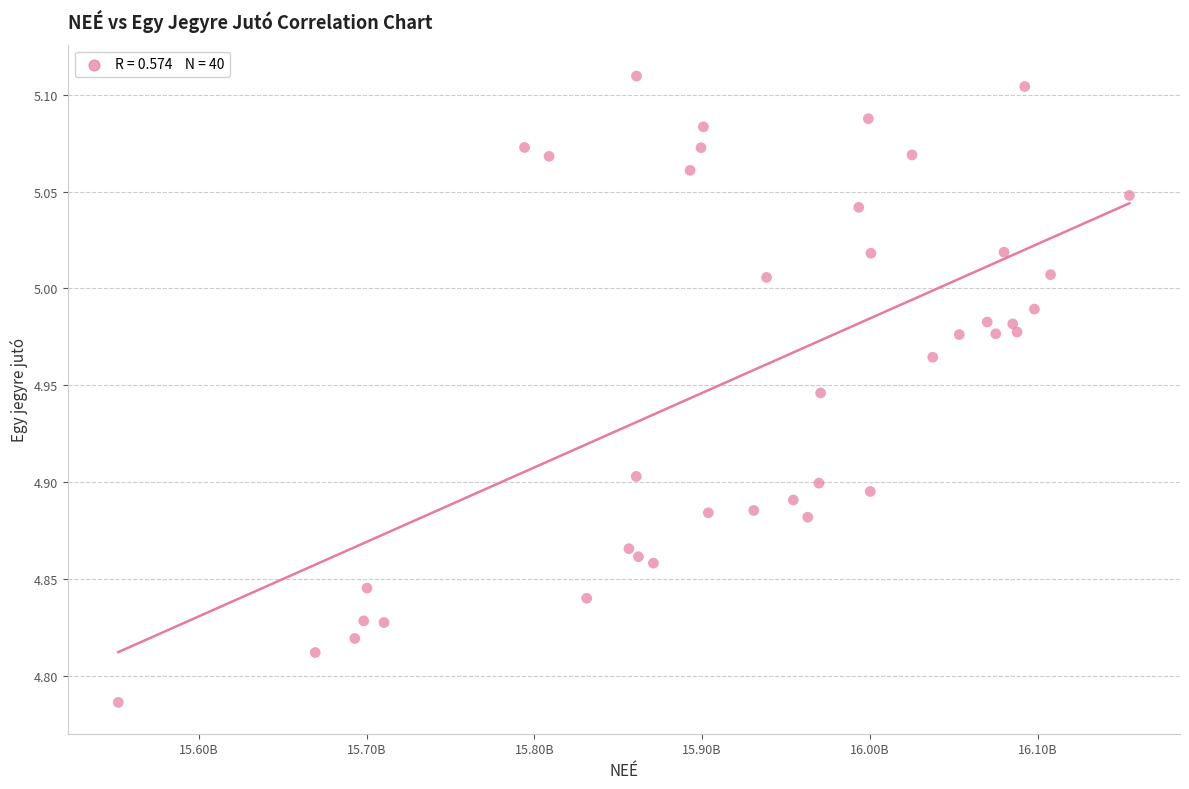

What is the range of Y values (max minus min)?

0.3